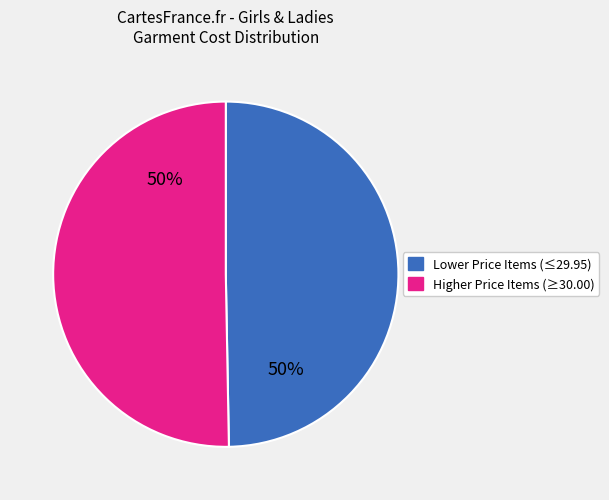

To the nearest percent, what is the average slice percentage?

50%